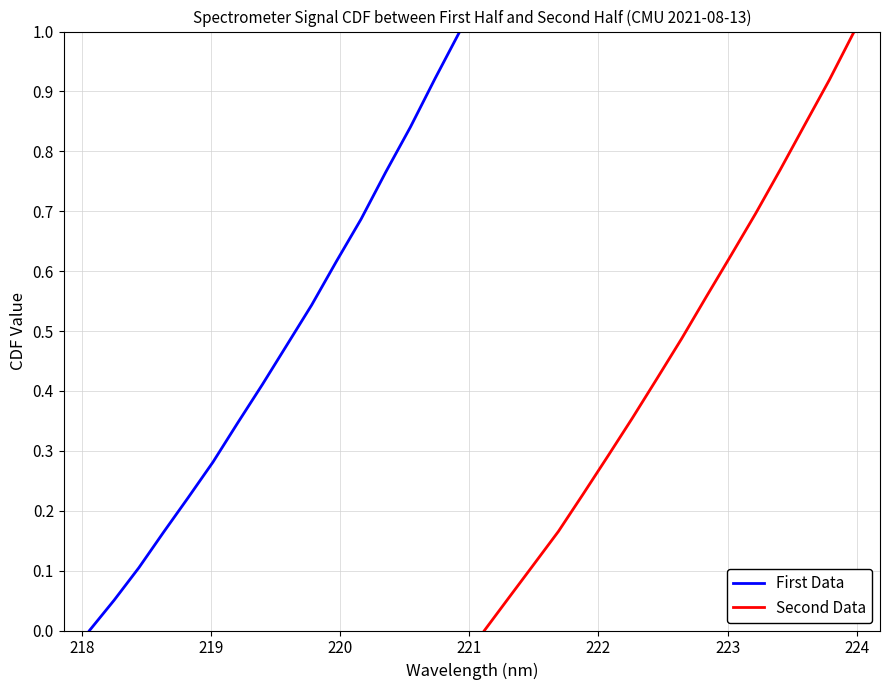

True or false: First Data has more than 2 points higher than both neighbors.

False